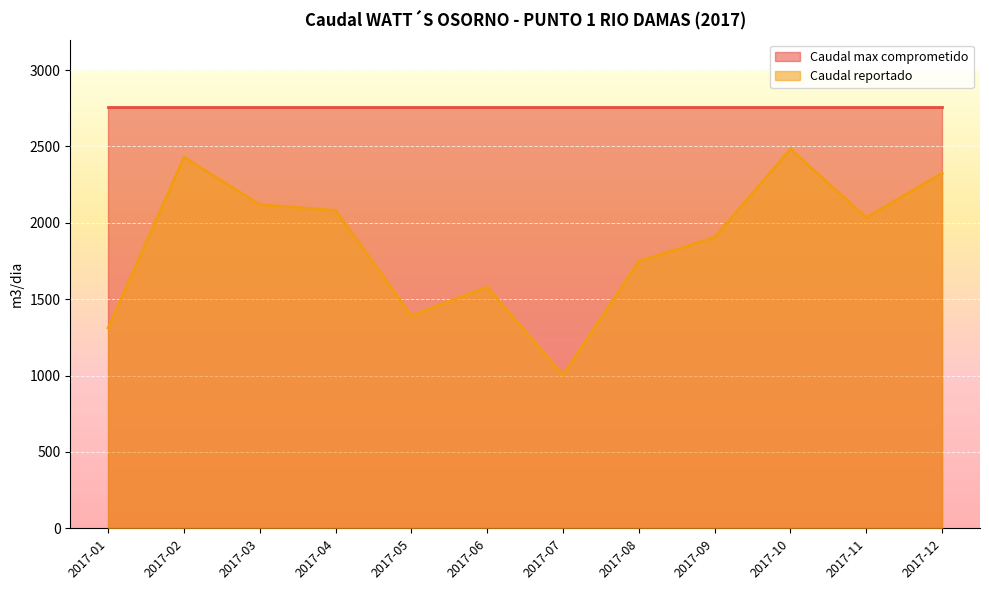

What is the greatest value displayed?

2760.0